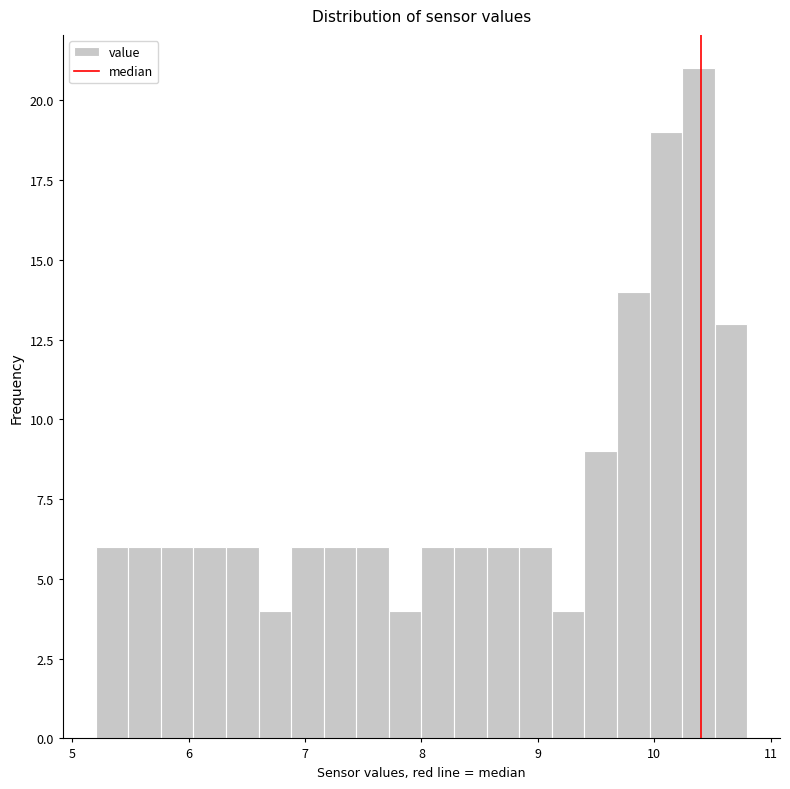

Around what value on the x-axis is the tallest bar? Give the approximate position of its centre, as read against the axis.

10.4